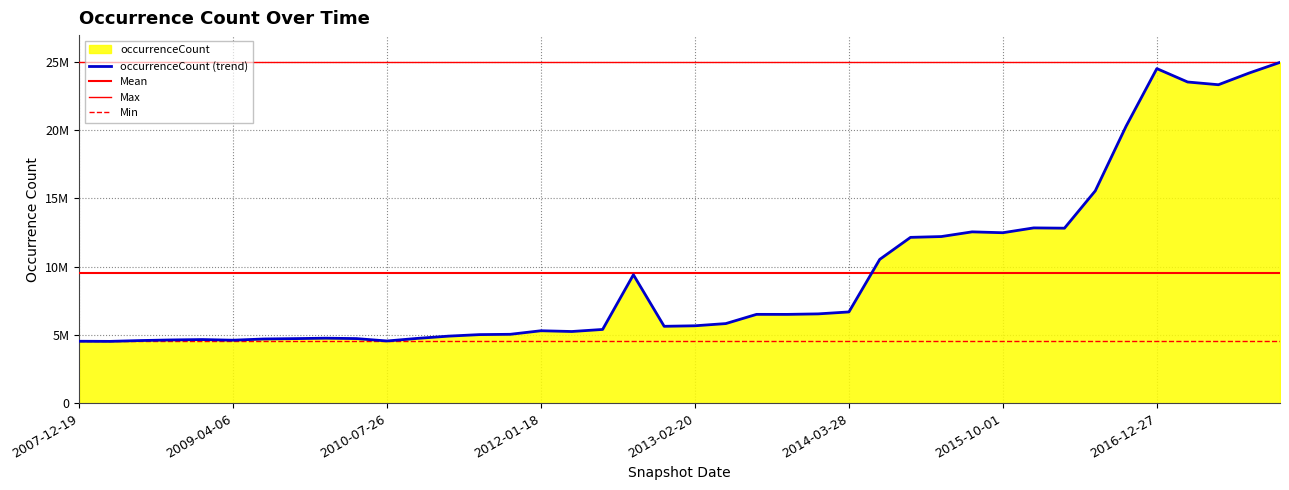

What is the value of the 27th point from the left?

10531713